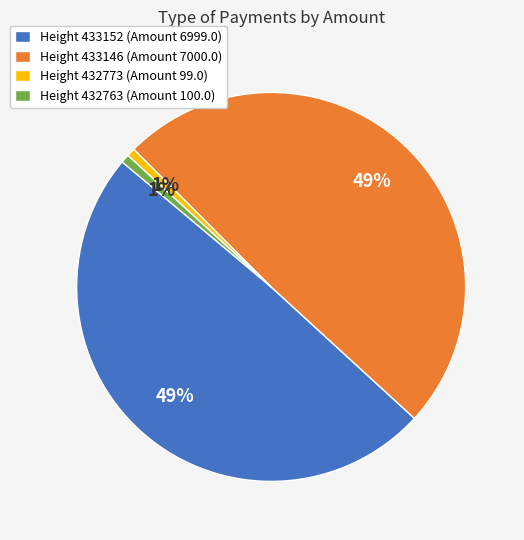

Is there any slice that represents more than half of the pie?

No